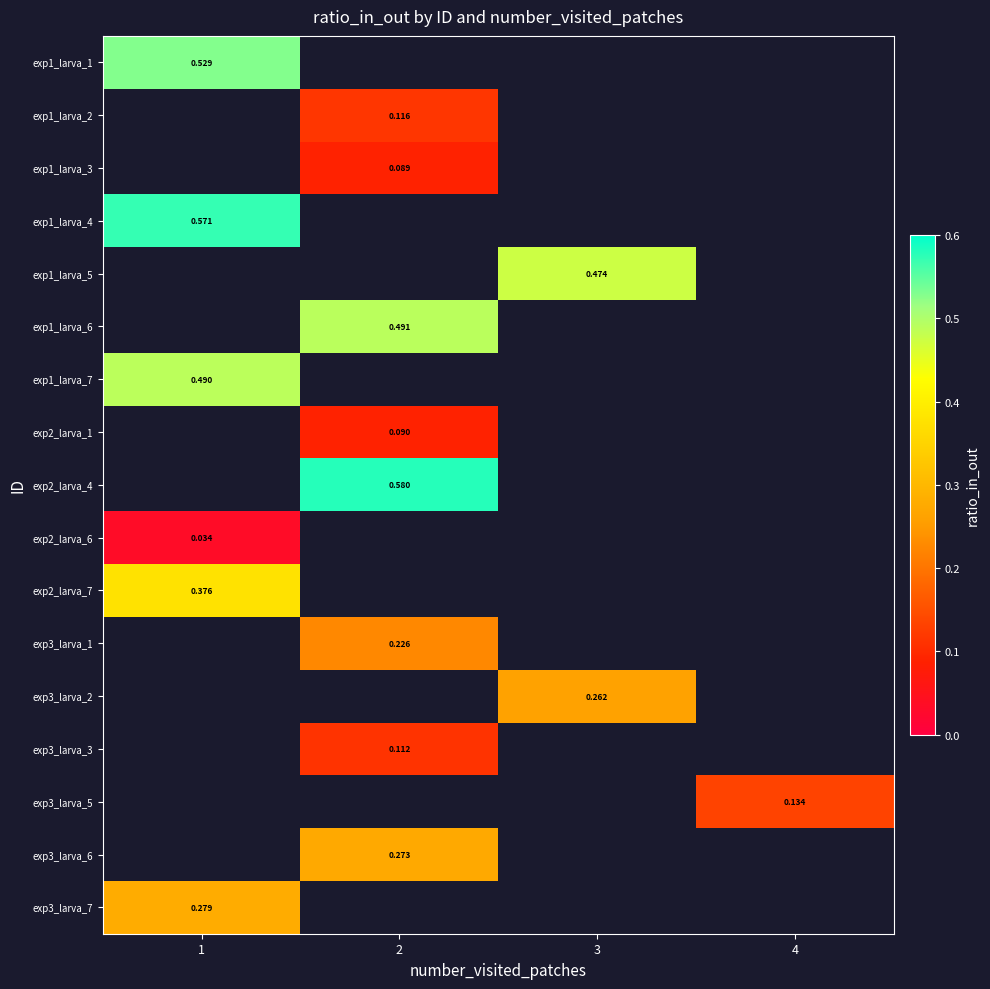

Rank the categories by exp1_larva_2 value from highest to lowest.

1, 2, 3, 4